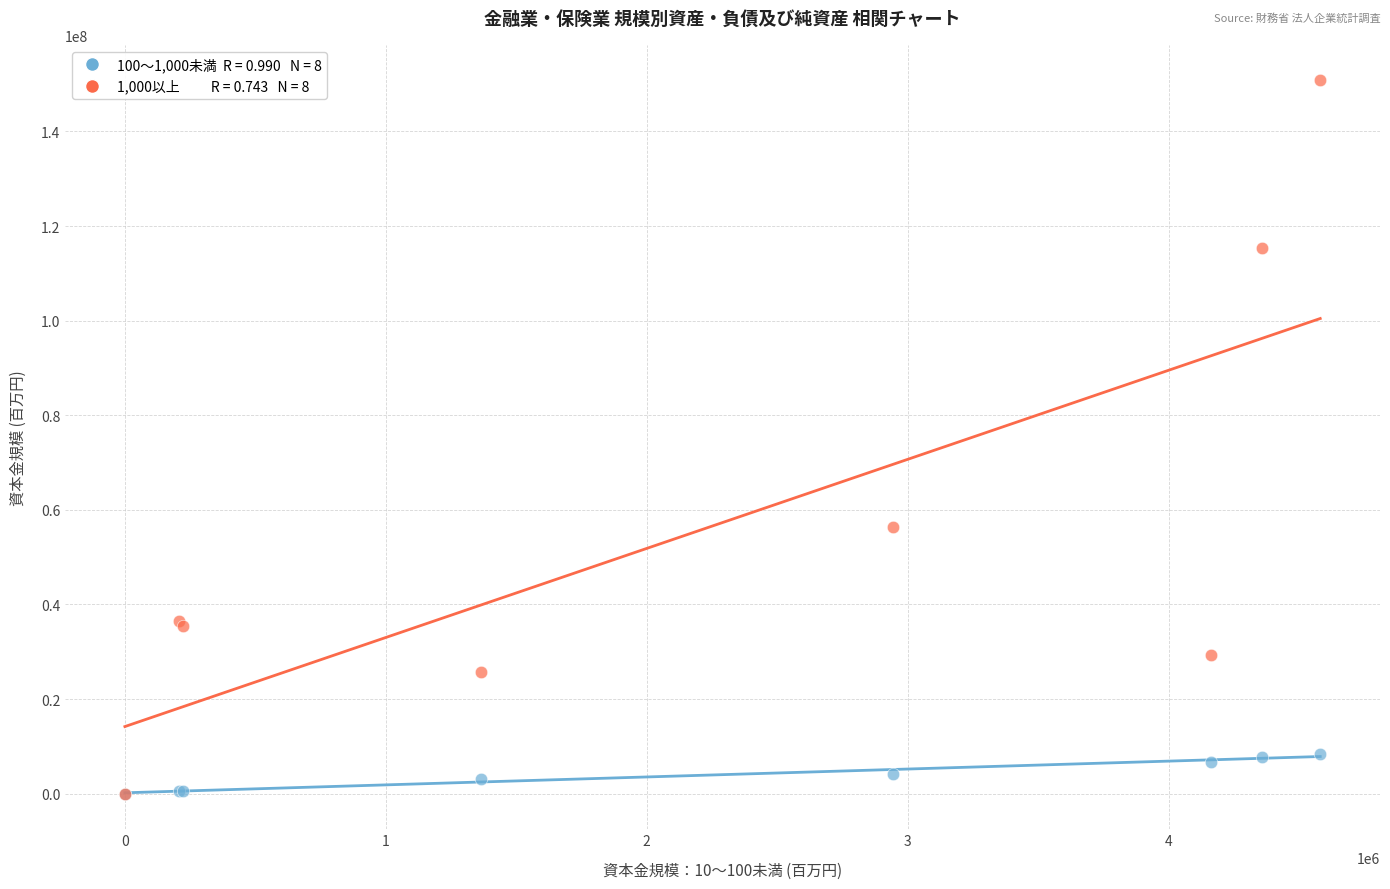

Across all series, what Y value is closest to 75383487?

56269100